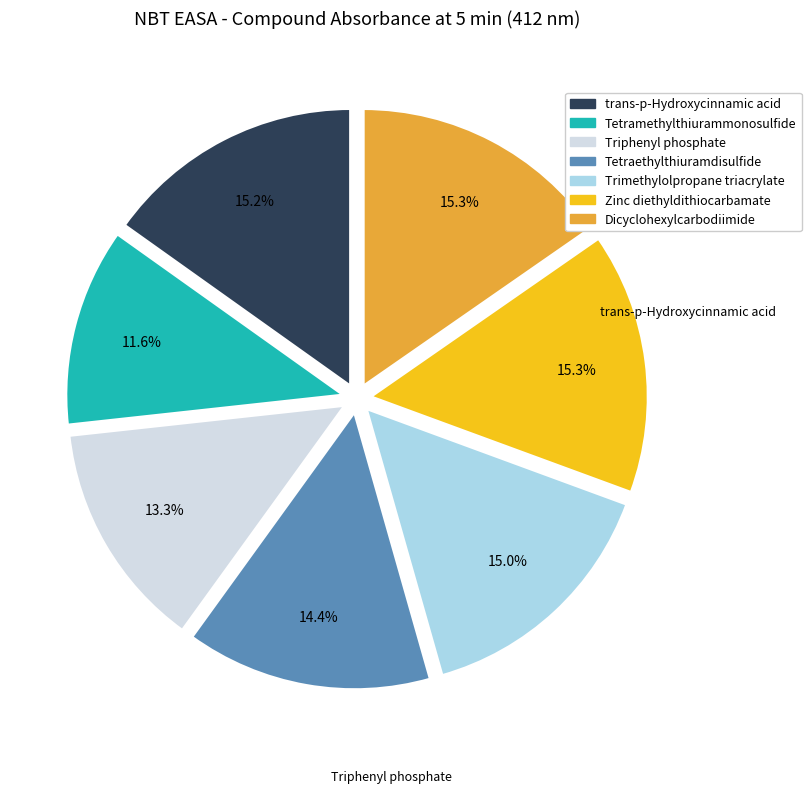

Which slice is the smallest?

Tetramethylthiurammonosulfide